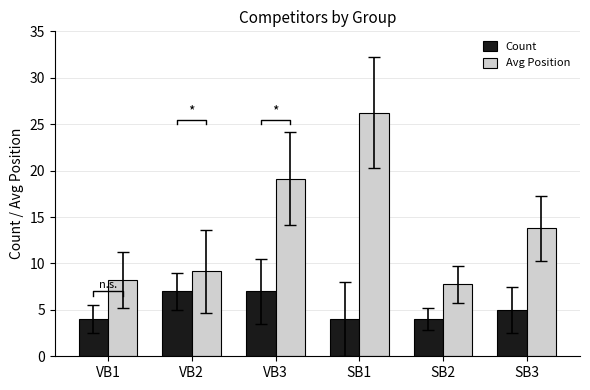

Where does the Avg Position series first go above 13?

VB3